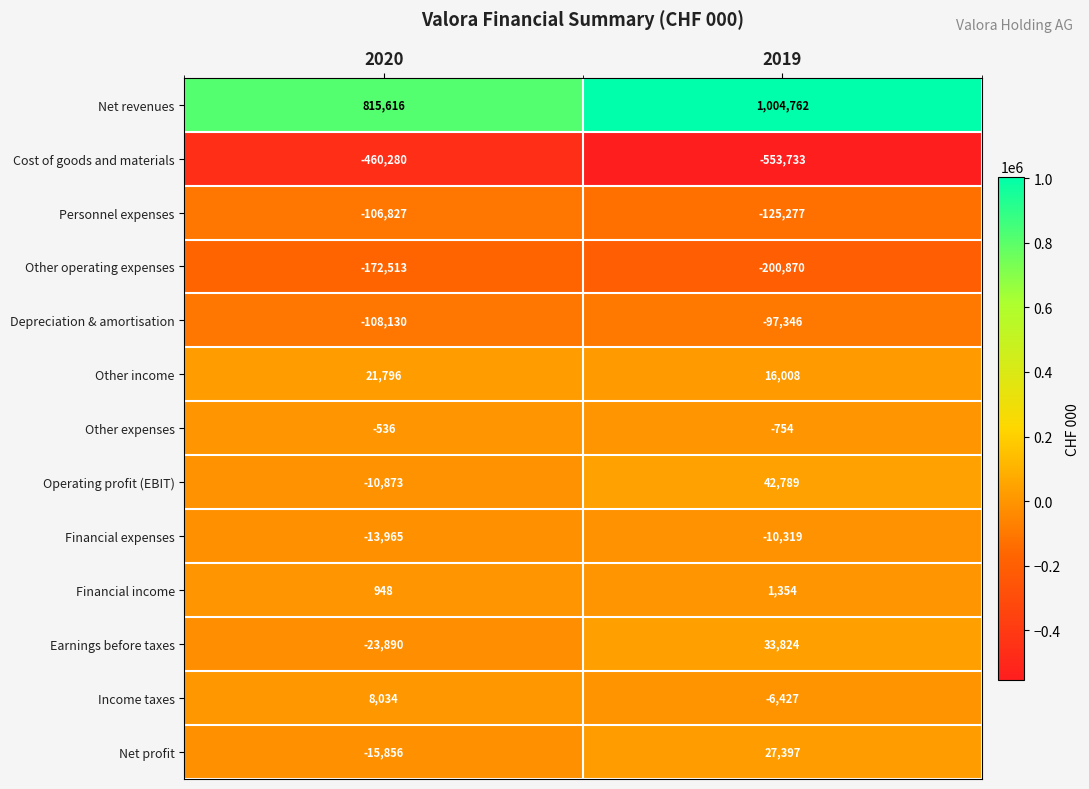

Is it true that Financial income equals 948 at 2020?

True